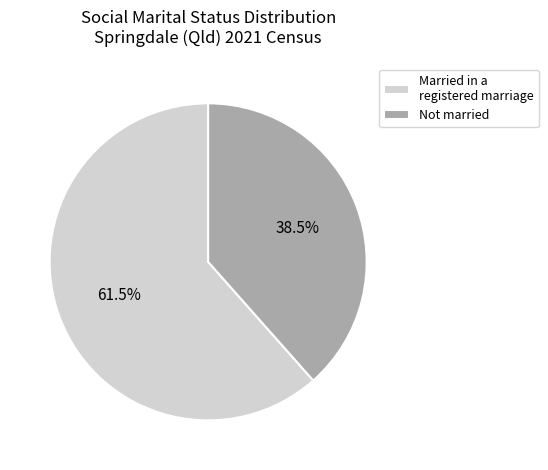

Approximately how many times larger is the value at Not married compared to Married in a registered marriage?

0.6